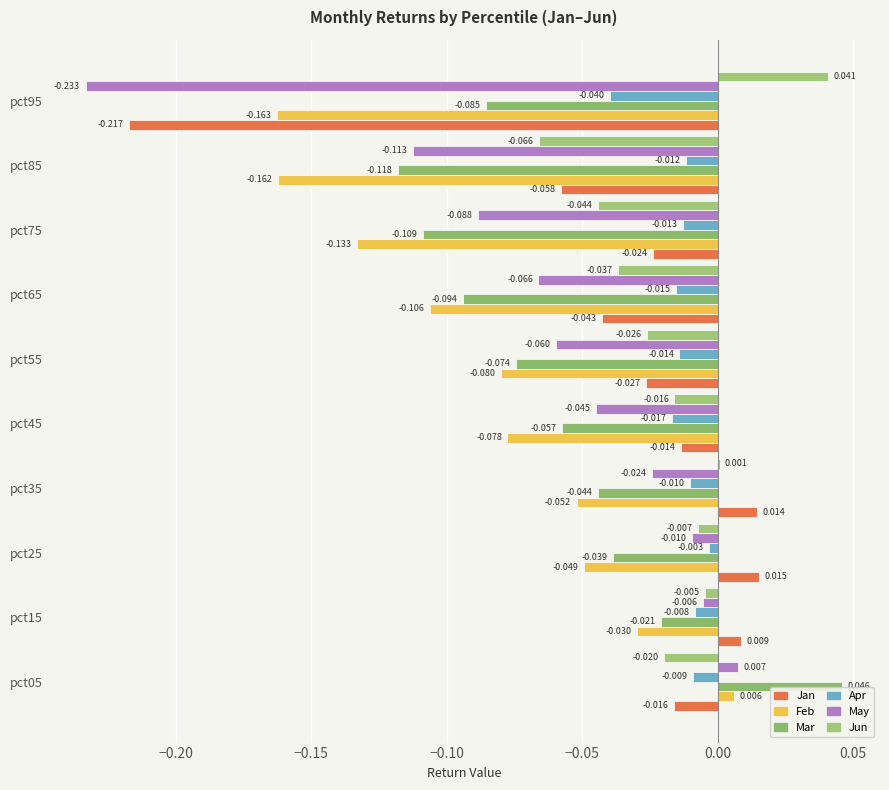

What is the value of the May bar at the 6th from the left?

-0.1